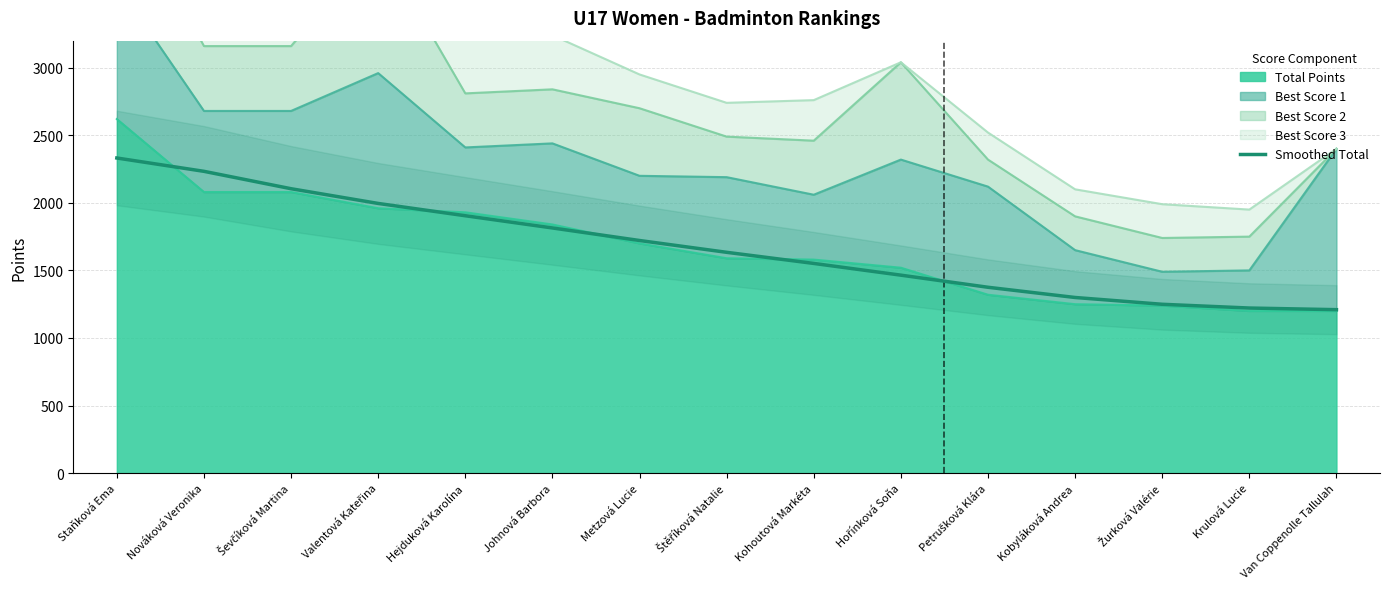

List the labels in order of value, largest first.

Staňková Ema, Nováková Veronika, Ševčíková Martina, Valentová Kateřina, Hejduková Karolína, Johnová Barbora, Metzová Lucie, Štěříková Natalie, Kohoutová Markéta, Hořínková Soňa, Petrušková Klára, Kobyláková Andrea, Žurková Valérie, Krulová Lucie, Van Coppenolle Tallulah